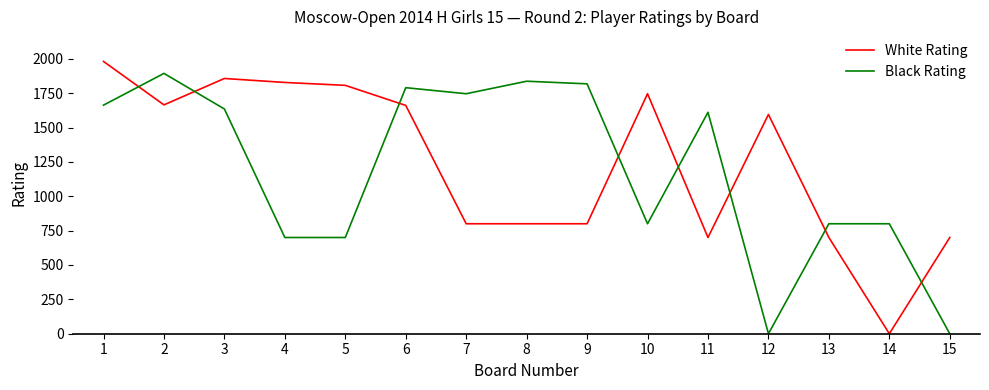

What is the total value across all series at 1?

3644